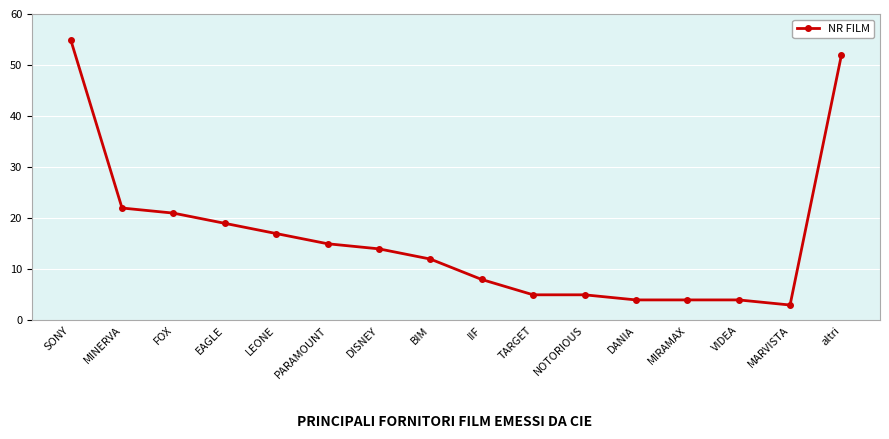

Does the chart display data point markers on the line(s)?

Yes